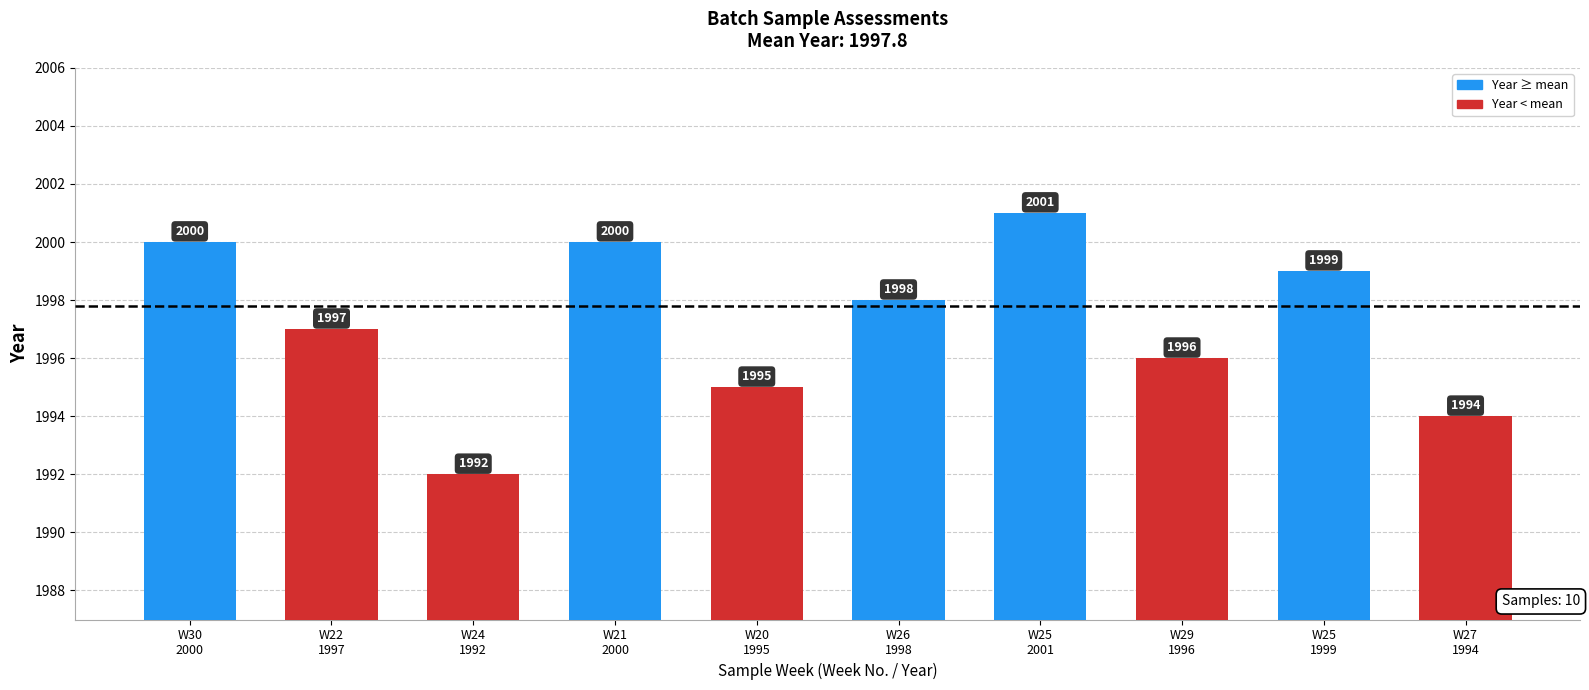

Count the number of categories in the chart.

10